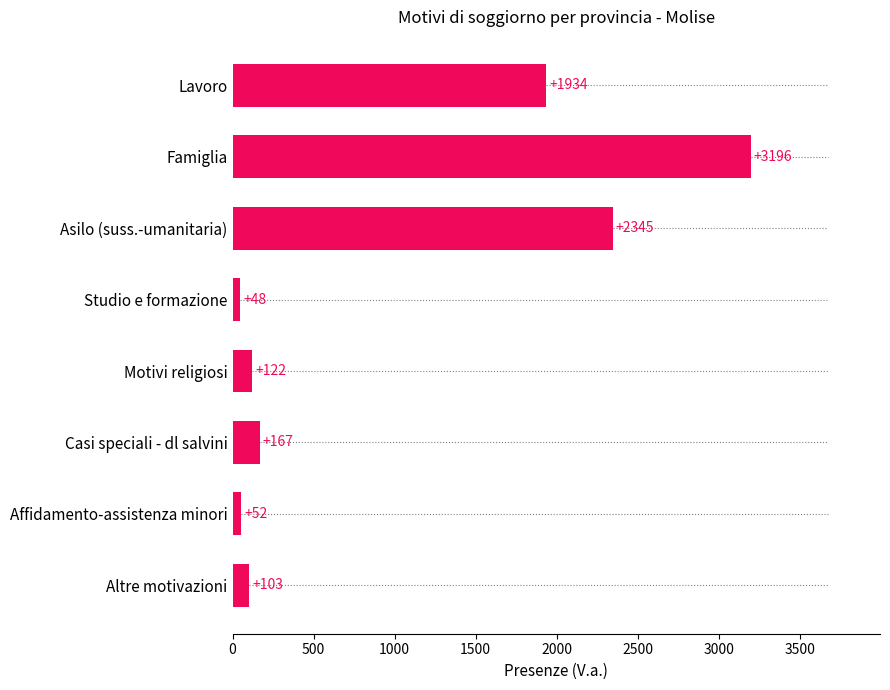

Count the number of categories in the chart.

8